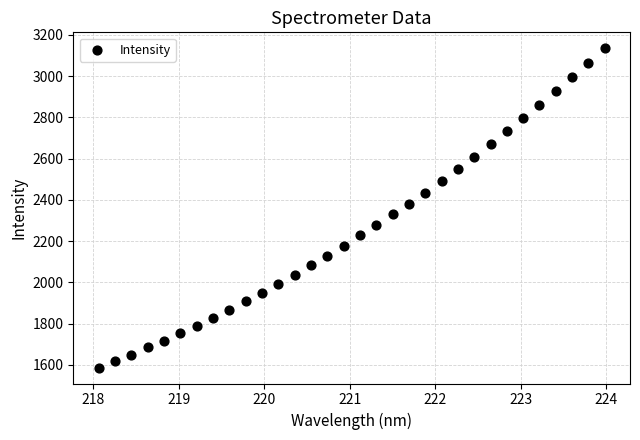

What is the range of Y values (max minus min)?

1548.0